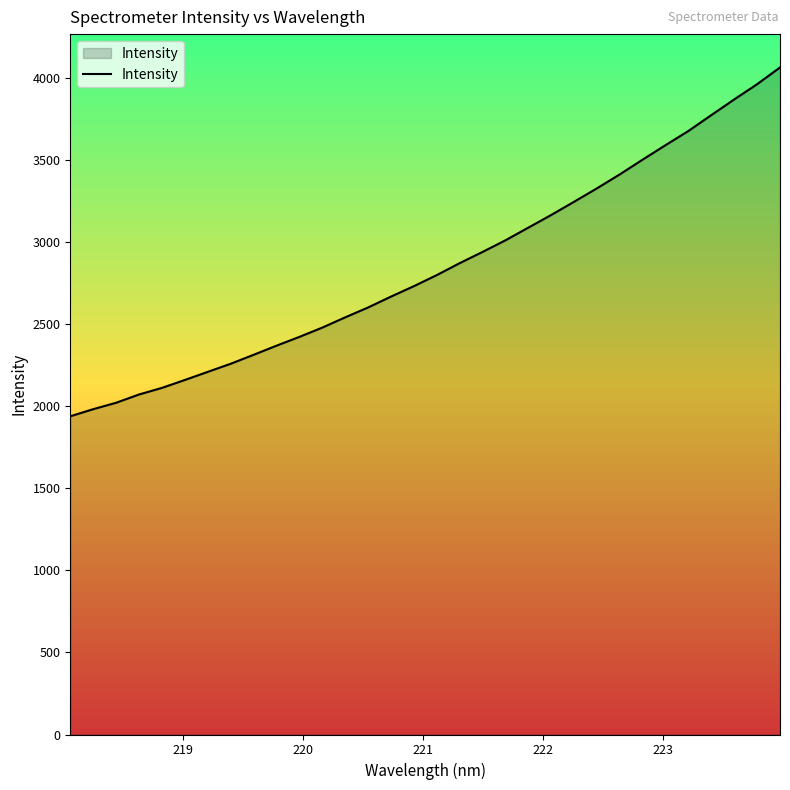

How many lines are shown in the chart?

1